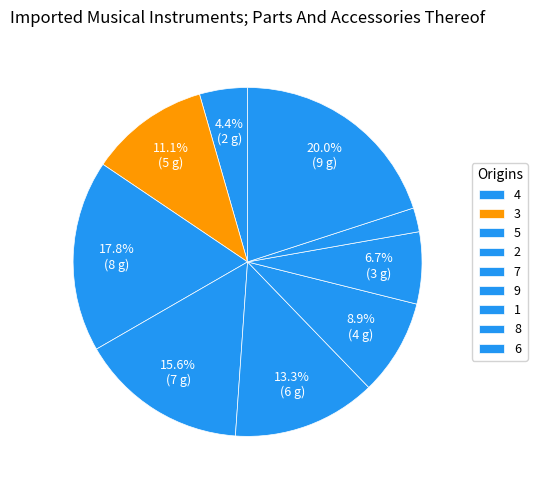

Combined, do 1 and 2 account for over 50%?

No